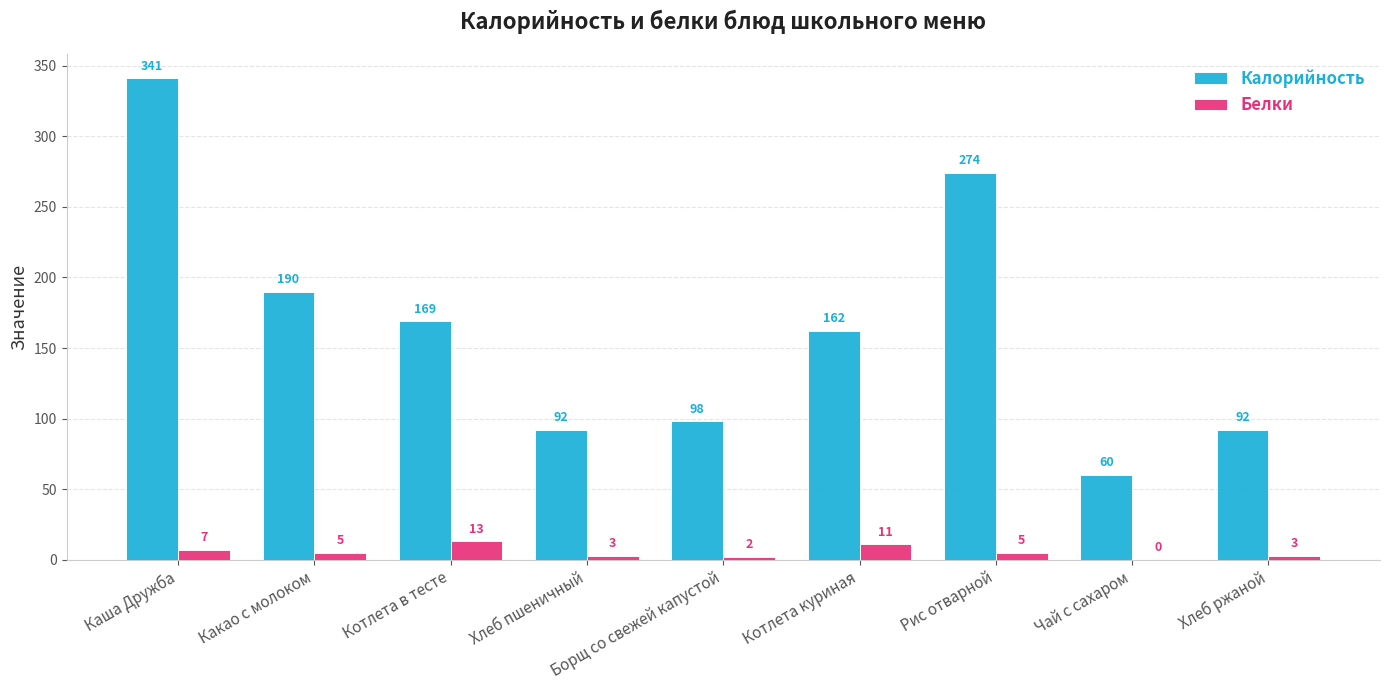

The Калорийность series shows 103 at Каша Дружба. True or false?

False